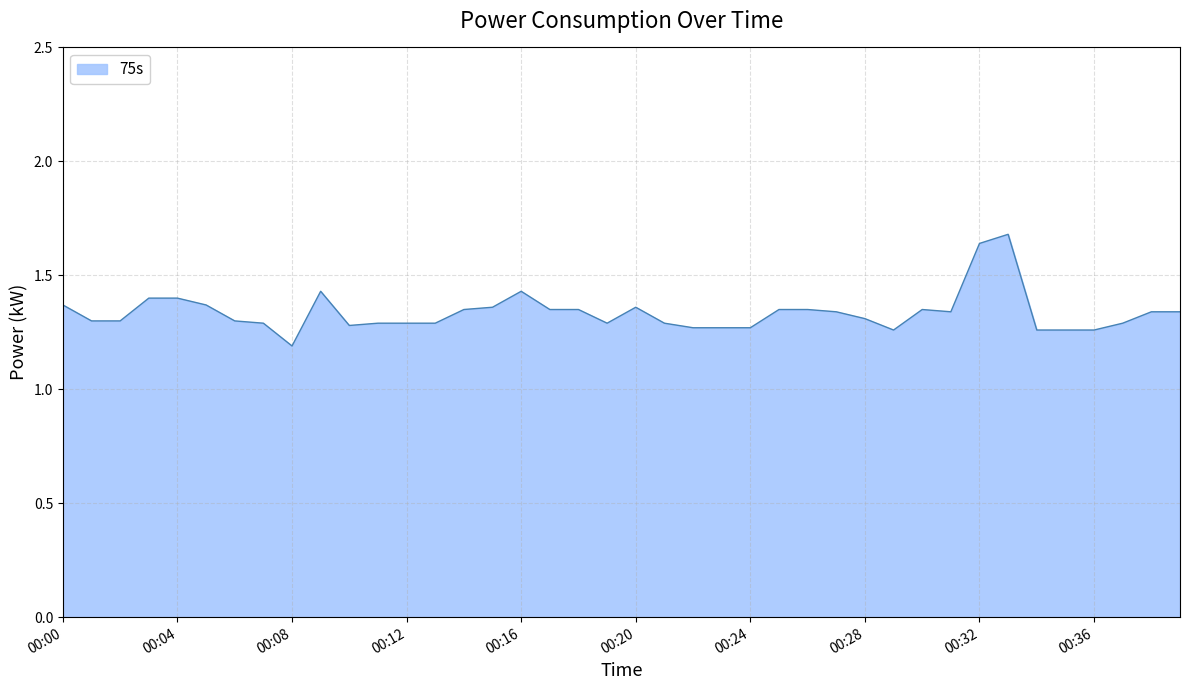

What is the smallest value displayed?

1.2